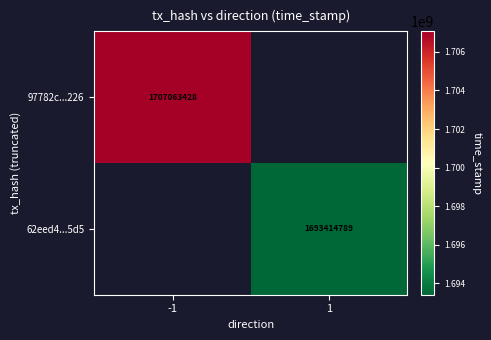

The 97782c...226 series shows 1707063428 at -1. True or false?

True